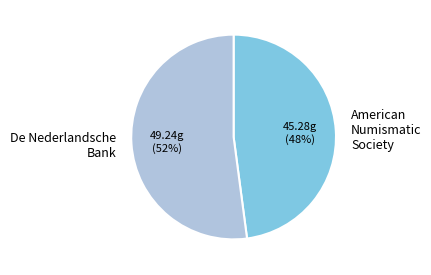

To the nearest percent, what is the difference between the De Nederlandsche Bank and American Numismatic Society slice percentages?

4%